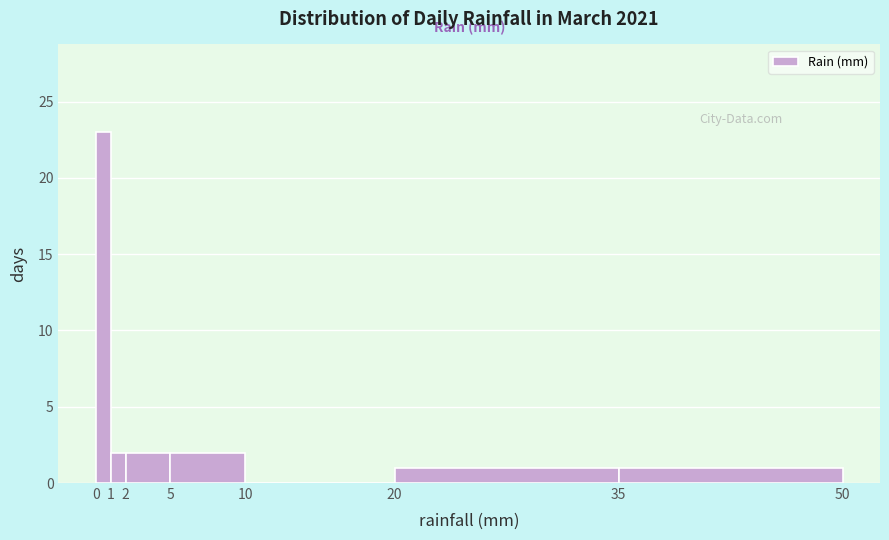

Over which range of the x-axis is the bar tallest?

0 to 1